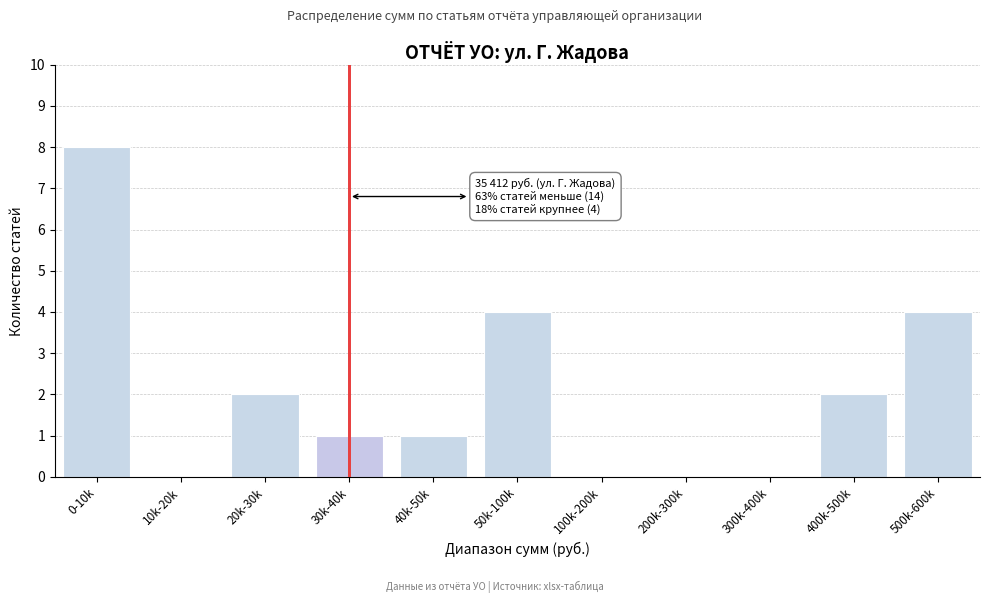

Reading left to right, transcribe all the data shown in this chart.

0-10k=8	10k-20k=0	20k-30k=2	30k-40k=1	40k-50k=1	50k-100k=4	100k-200k=0	200k-300k=0	300k-400k=0	400k-500k=2	500k-600k=4